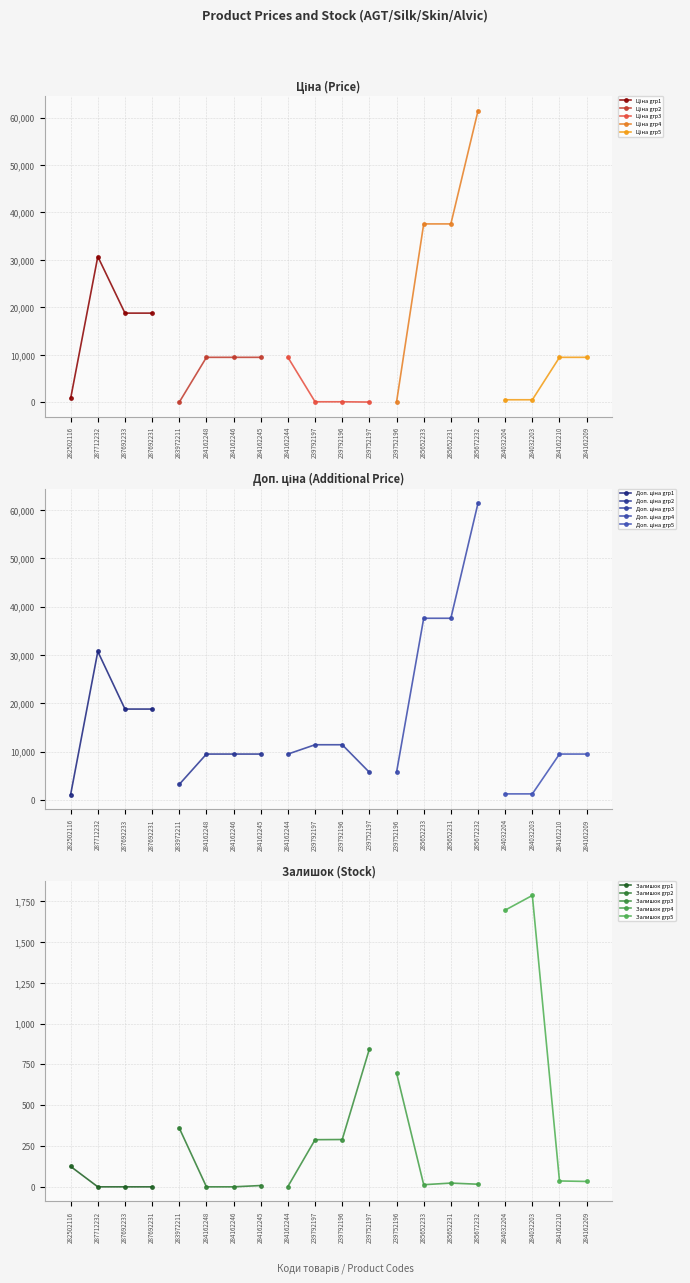

At which category is the sum across all series the highest?

285672232